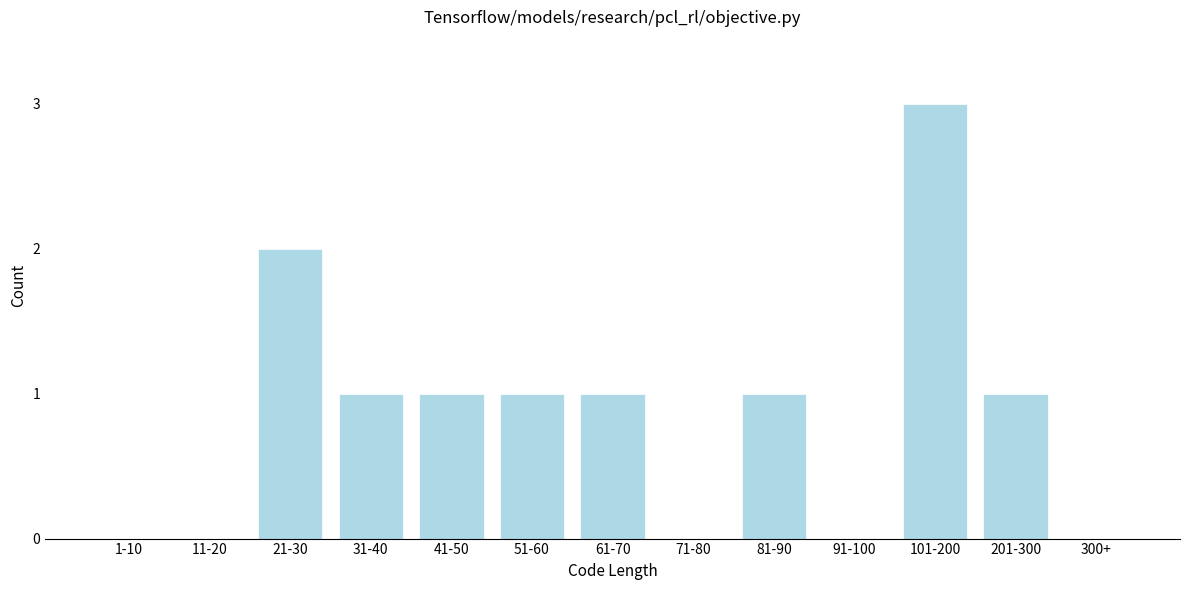

Reading right to left, what are all the values shown in this chart?

300+=0	201-300=1	101-200=3	91-100=0	81-90=1	71-80=0	61-70=1	51-60=1	41-50=1	31-40=1	21-30=2	11-20=0	1-10=0